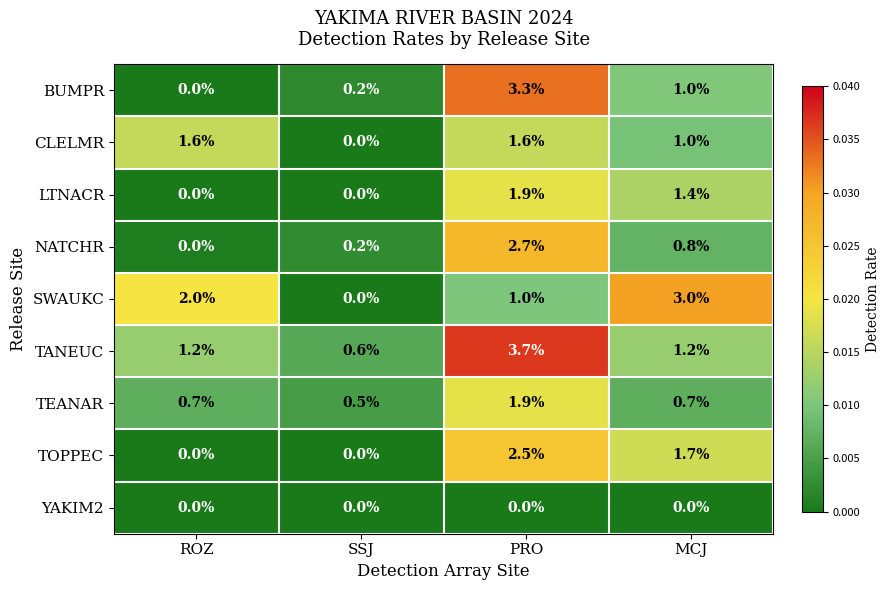

At which category is the sum across all series the highest?

PRO